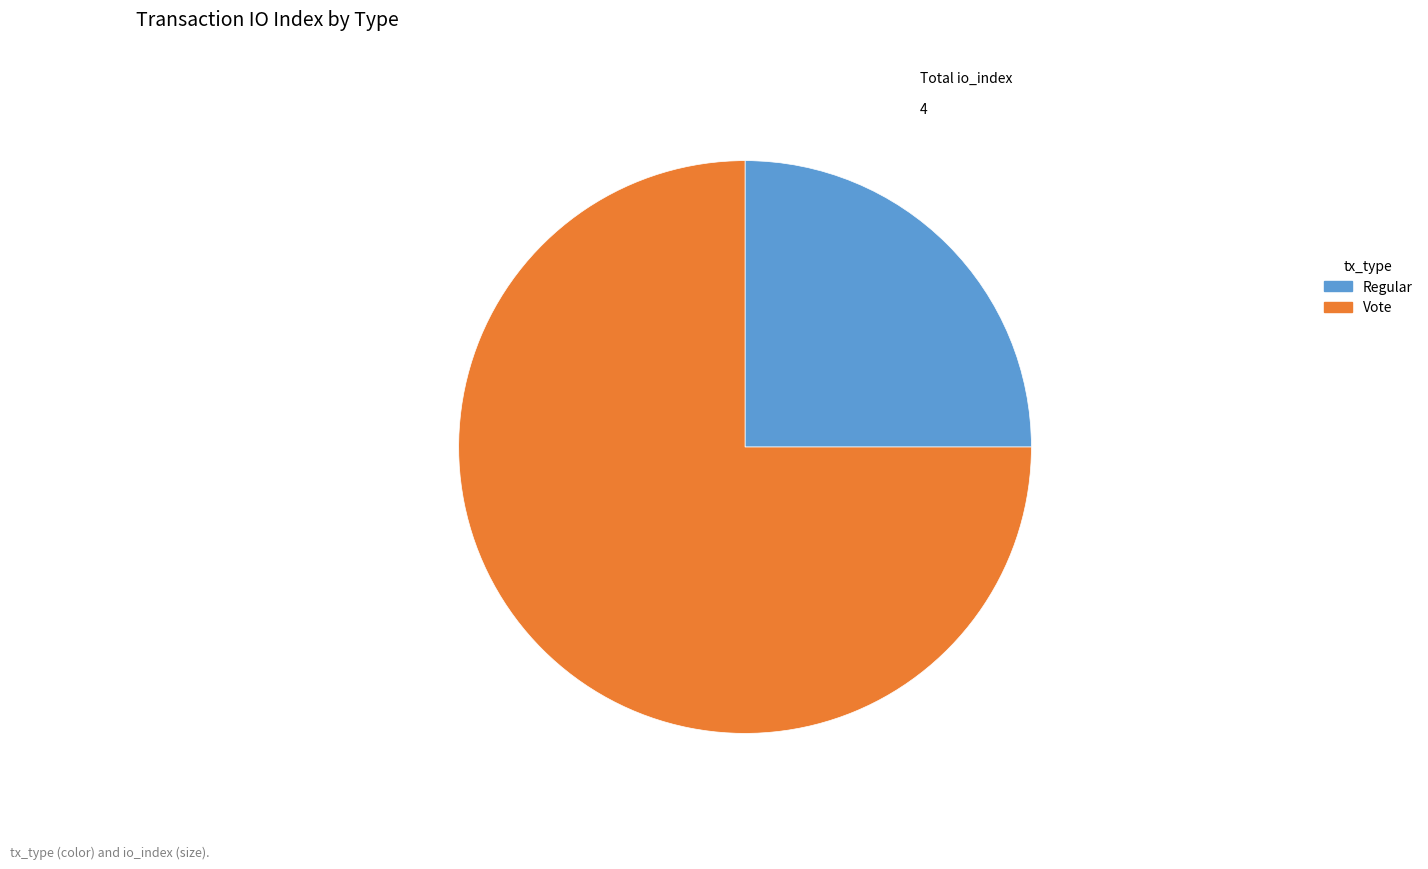

Count the number of slices in the pie.

2